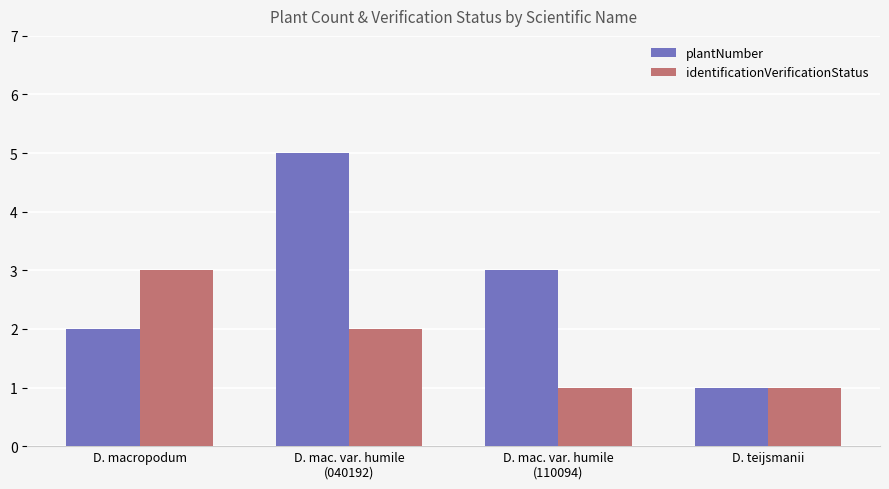

List the series in order of their peak value, highest first.

plantNumber, identificationVerificationStatus